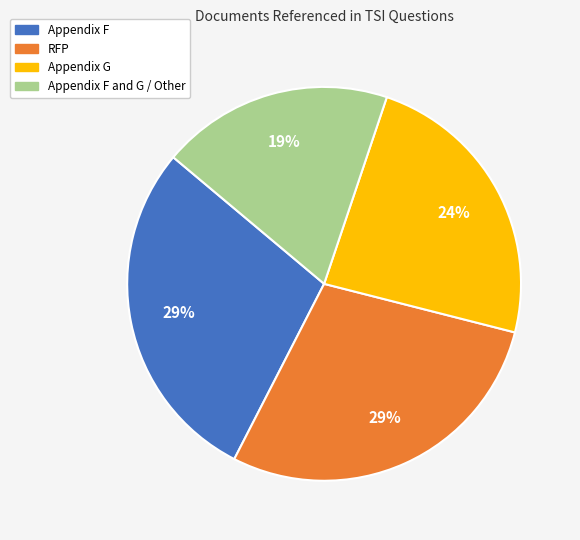

To the nearest percent, what is the difference between the largest and smallest slice percentages?

10%